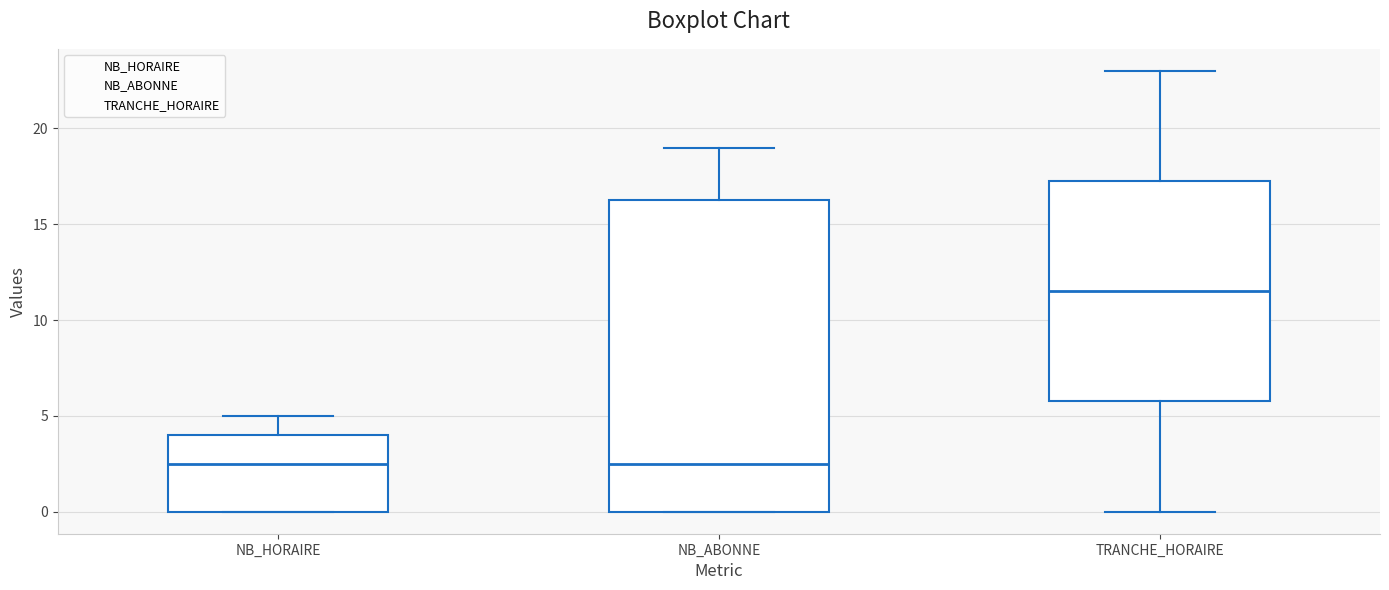

Reading left to right, read every box against the y-axis: the position of its median line, the range the box covers, and the ends of its whiskers. The values are not printed on the chart, so give them approximately, as read against the axis.

NB_HORAIRE: median 2.5, box 0.0 to 4.0, whiskers 0.0 to 5.0
NB_ABONNE: median 2.5, box 0.0 to 16.5, whiskers 0.0 to 19.0
TRANCHE_HORAIRE: median 11.5, box 6.0 to 17.5, whiskers 0.0 to 23.0